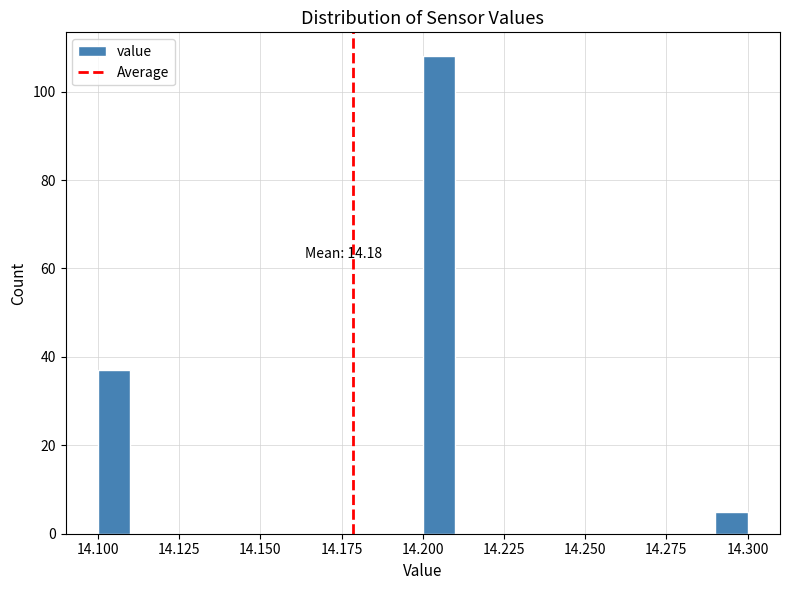

Read against the x-axis, roughly where is the centre of the tallest bar?

14.205